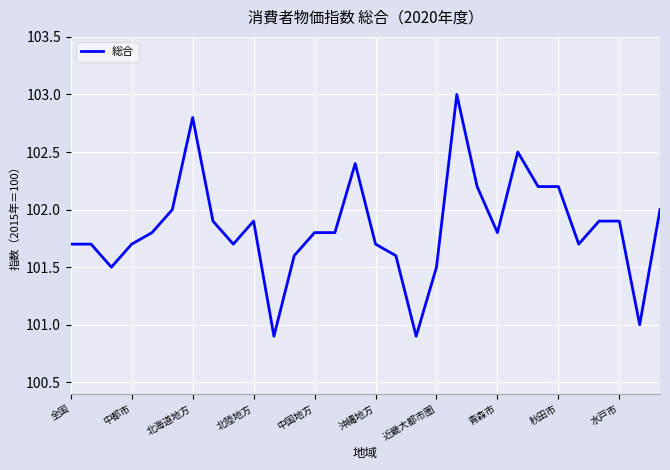

What is the maximum value shown in the chart?

103.0